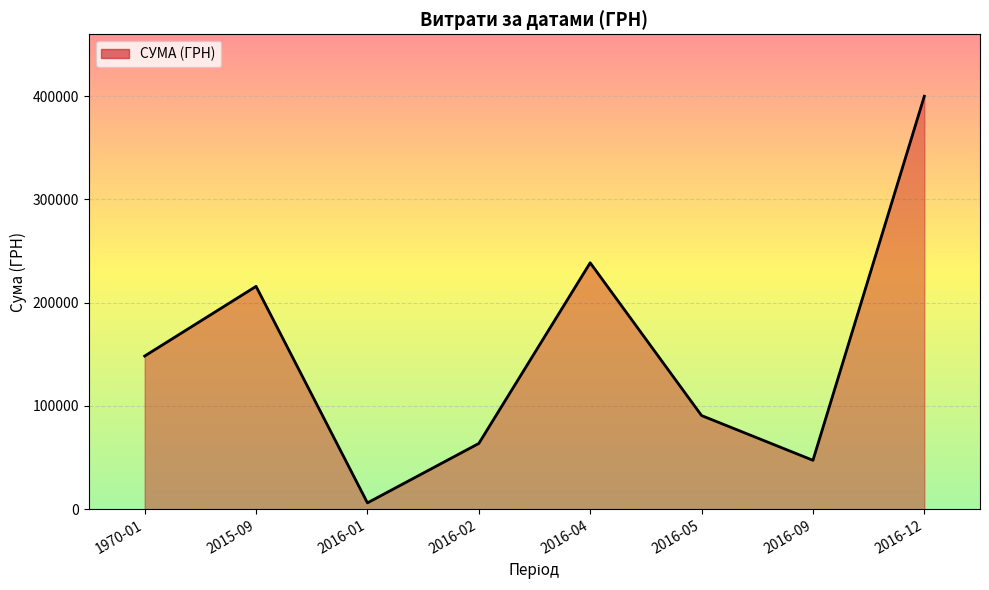

Which label corresponds to the largest value in the chart?

2016-12